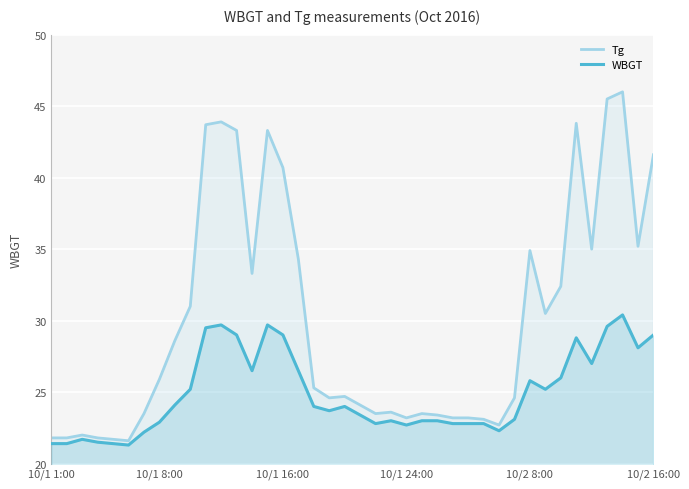

Which series changed the most between 10/1 24:00 and 10/2 16:00?

Tg